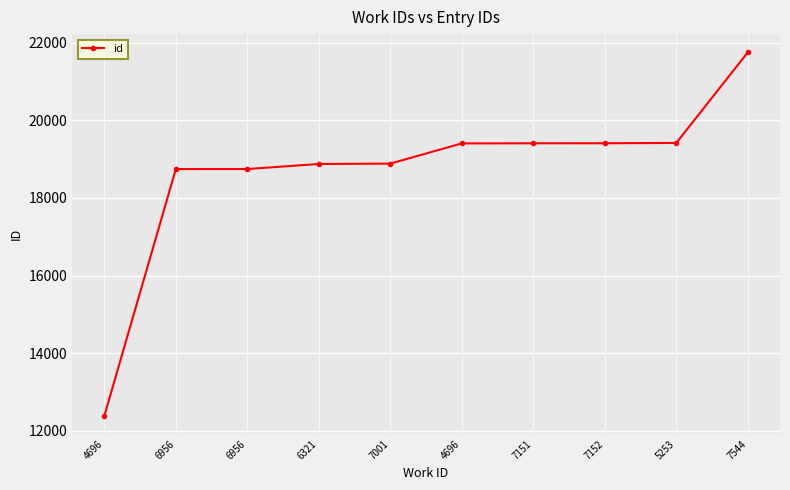

Is it true that the value at 7151 is 19407?

True